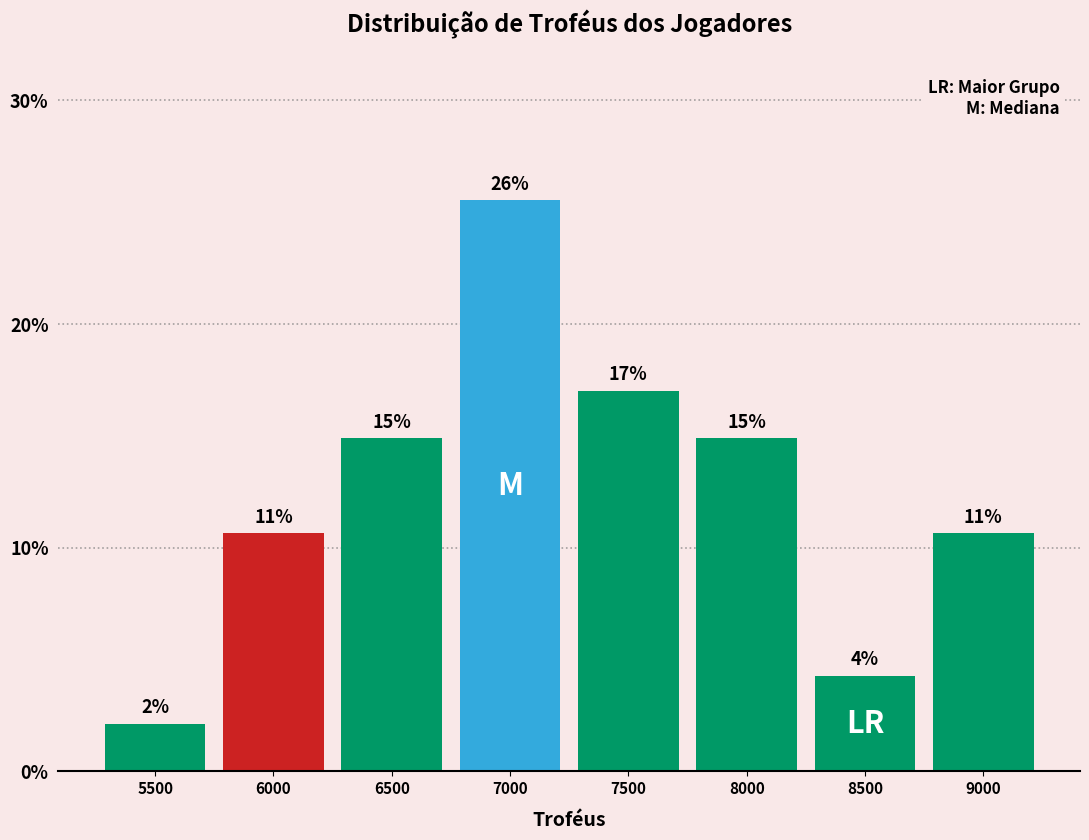

How many bars are there in total?

8